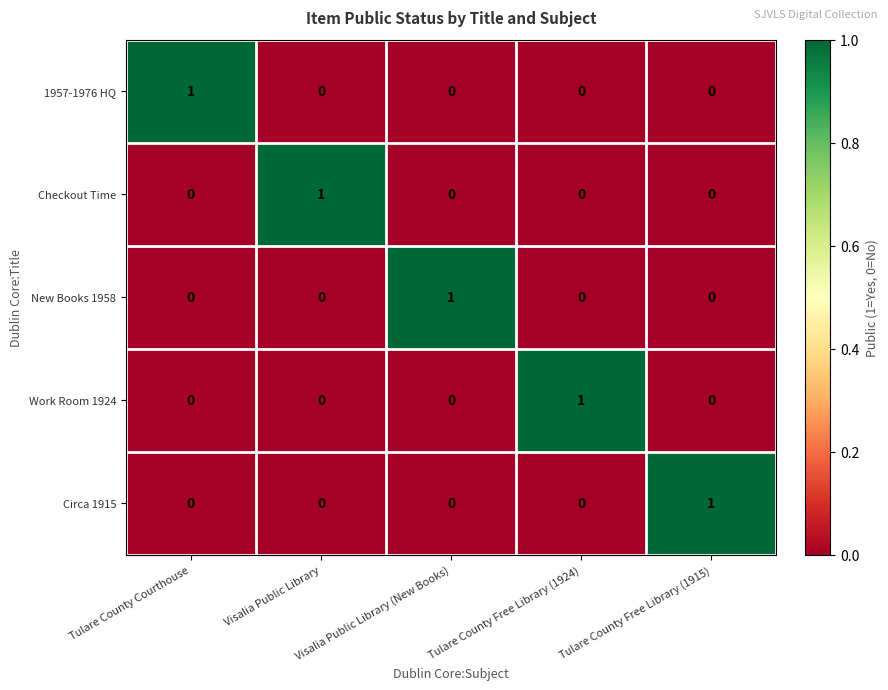

How many Circa 1915 values are between 0 and 1?

5